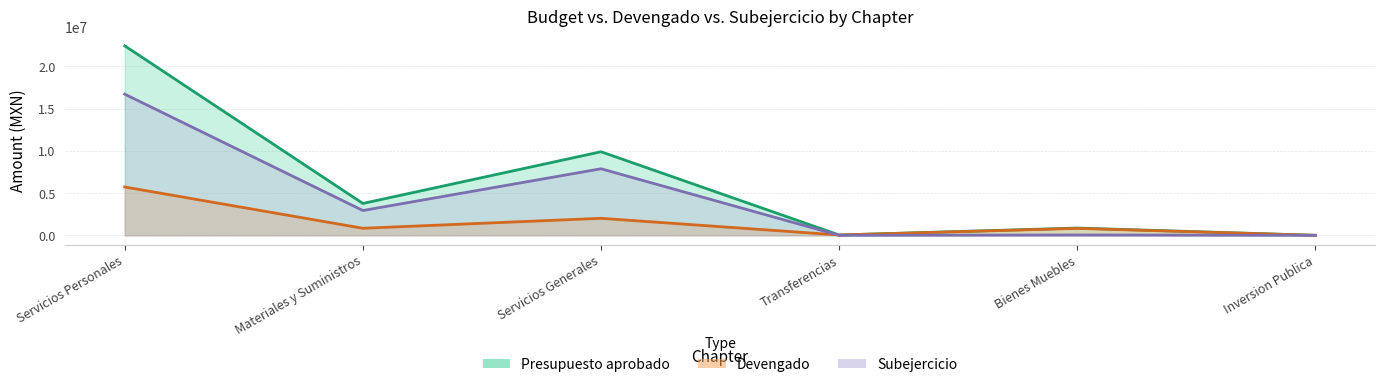

What is the maximum value shown in the chart?

22421933.1